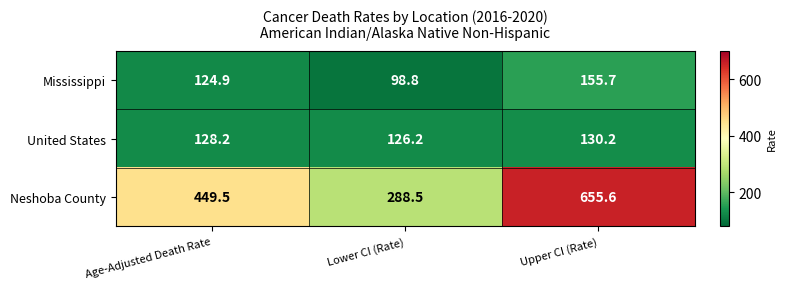

List the series in order of their peak value, highest first.

Neshoba County, Mississippi, United States